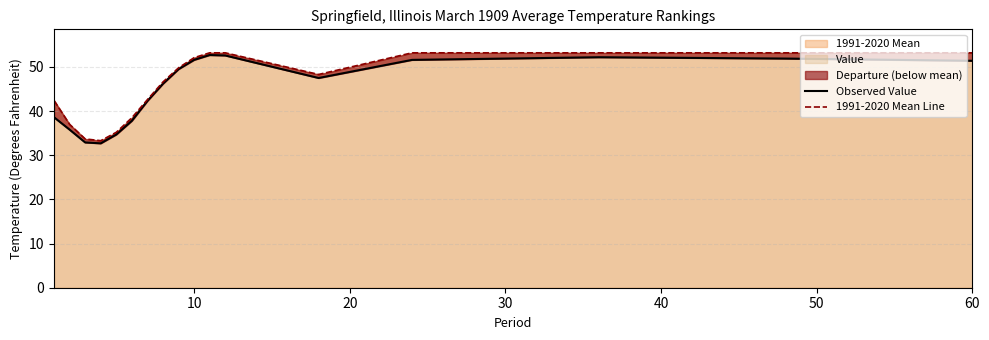

Reading right to left, what are all the values shown in this chart?

Observed Value: 51.4	51.9	52.2	51.6	47.5	52.6	52.7	51.6	49.5	46.2	42.3	37.8	34.7	32.7	32.9	35.8	38.6
1991-2020 Mean Line: 53.2	53.2	53.2	53.2	48.3	53.2	53.2	52.1	49.8	46.6	42.6	38.5	35.2	33.3	33.7	37.0	42.4